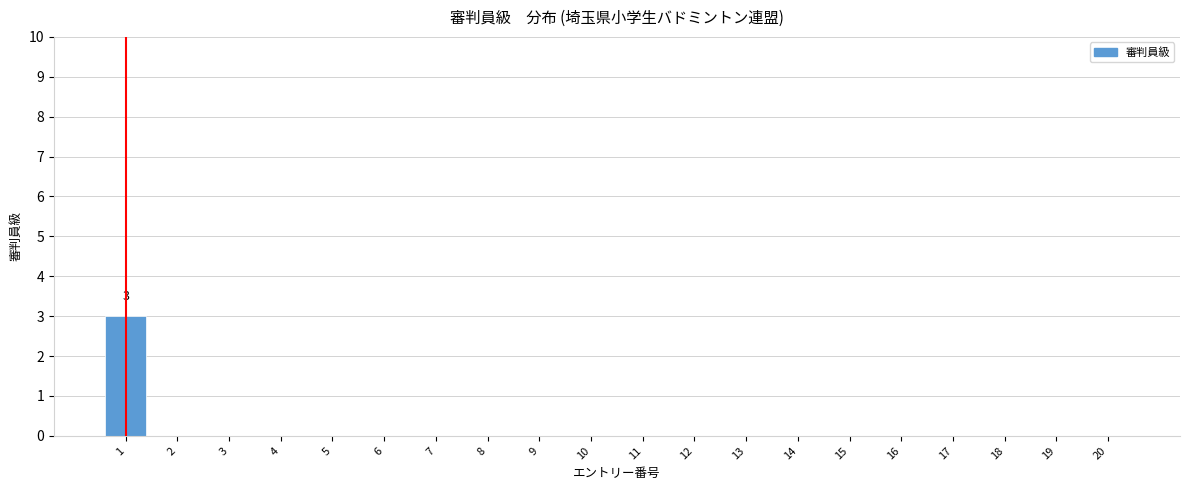

Reading left to right, extract all data points from this chart.

1=3	2=0	3=0	4=0	5=0	6=0	7=0	8=0	9=0	10=0	11=0	12=0	13=0	14=0	15=0	16=0	17=0	18=0	19=0	20=0